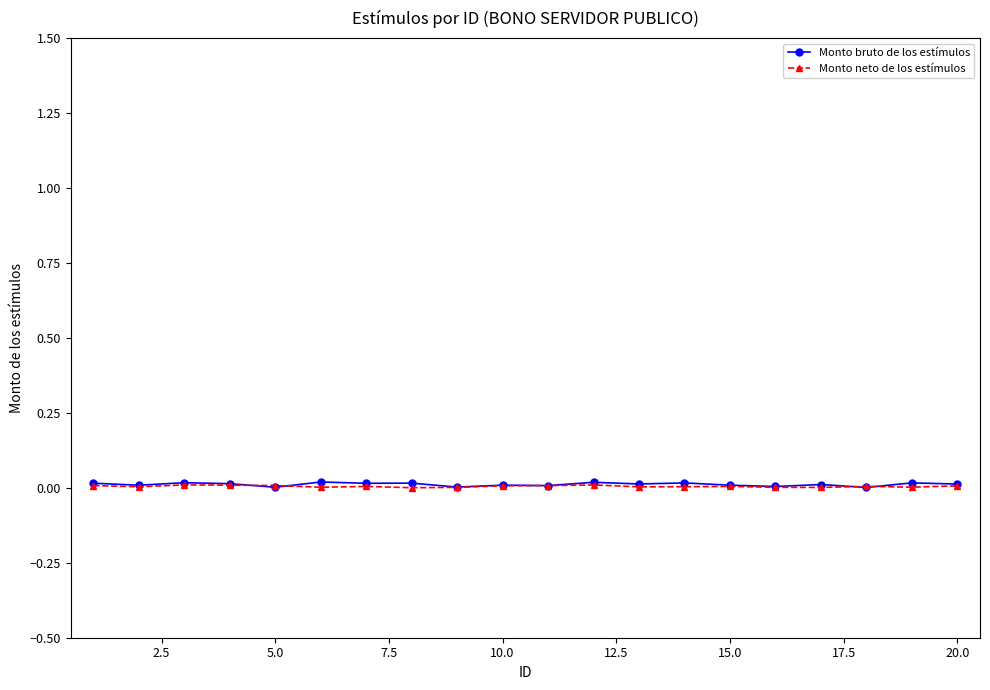

Count the number of categories in the chart.

20